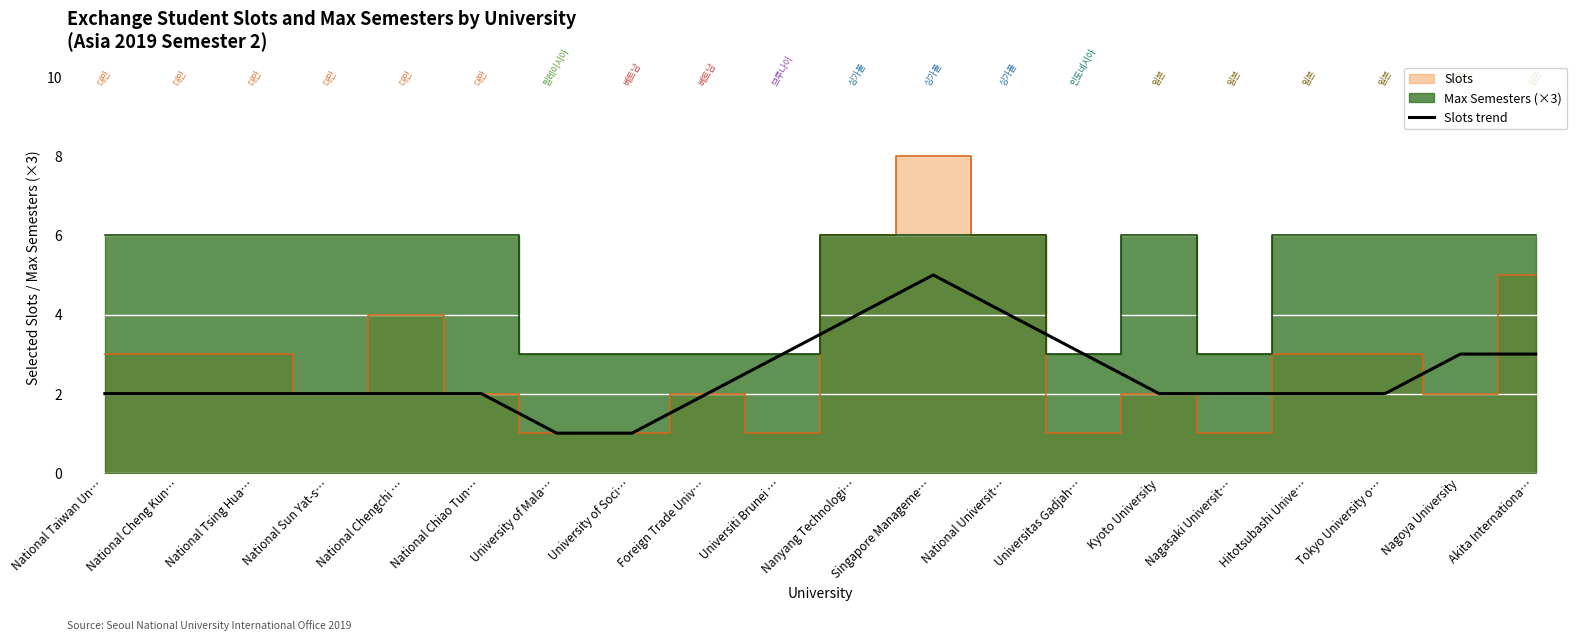

The value of Slots trend at Kyoto University is 2. True or false?

True